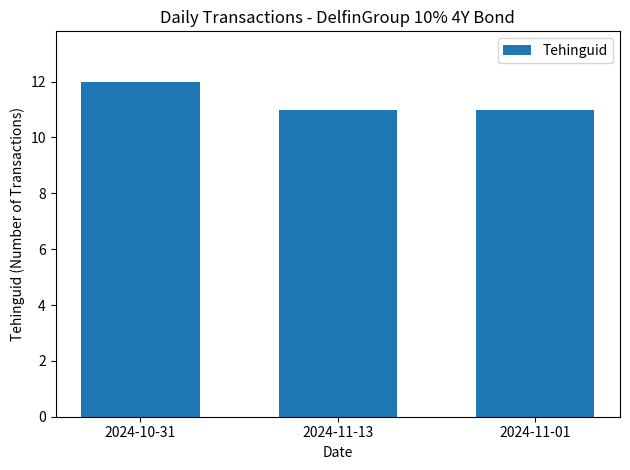

What is the sum of the values at 2024-11-13 and 2024-10-31?

23